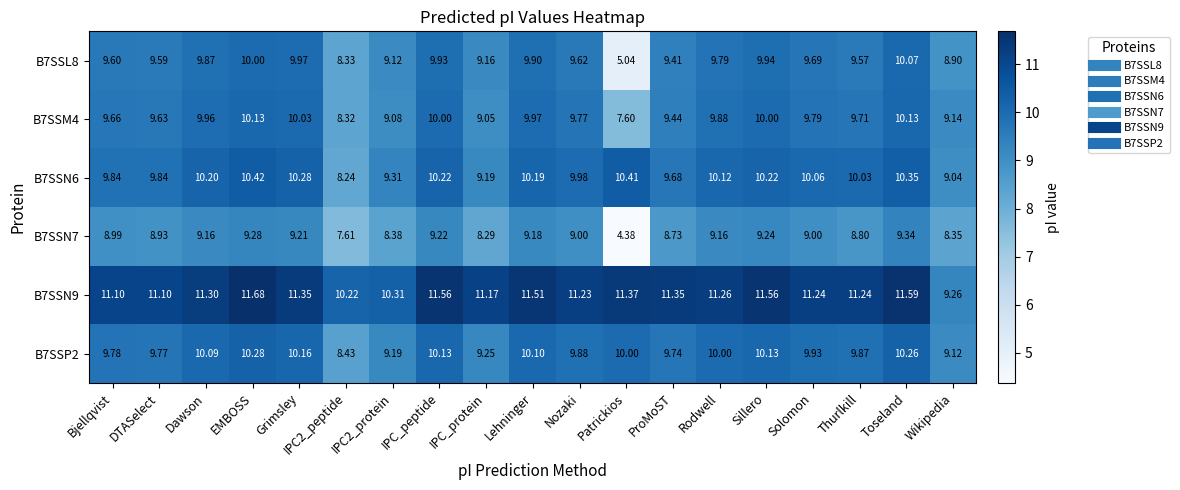

Is the value of B7SSN9 at ProMoST greater than the value of B7SSL8 at Patrickios?

Yes